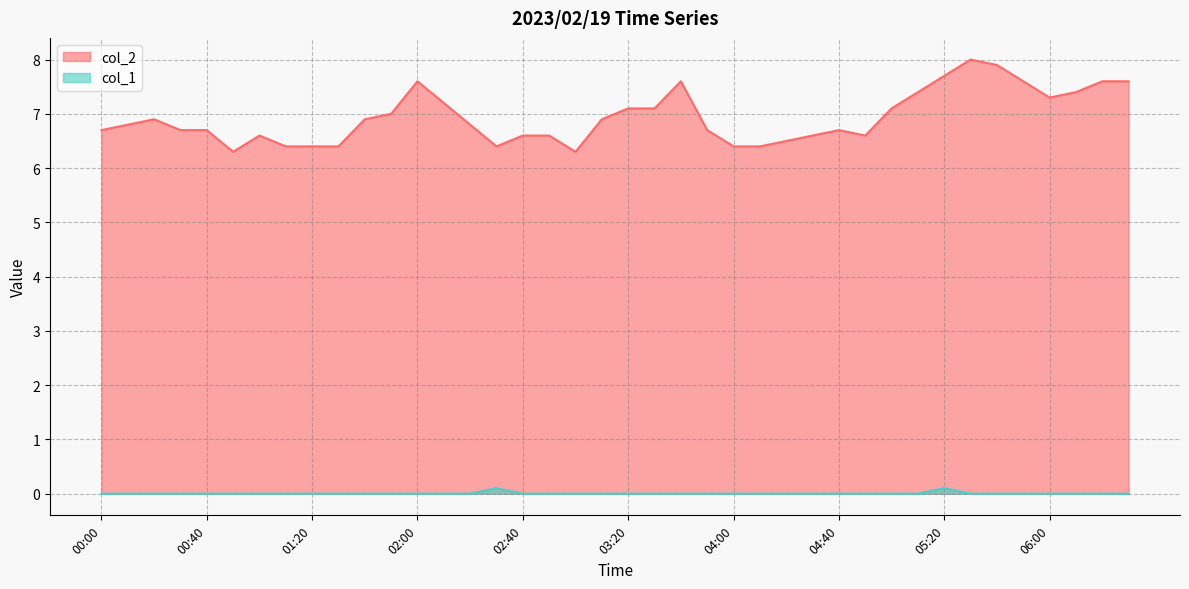

What are all the series names shown in the legend?

col_2, col_1